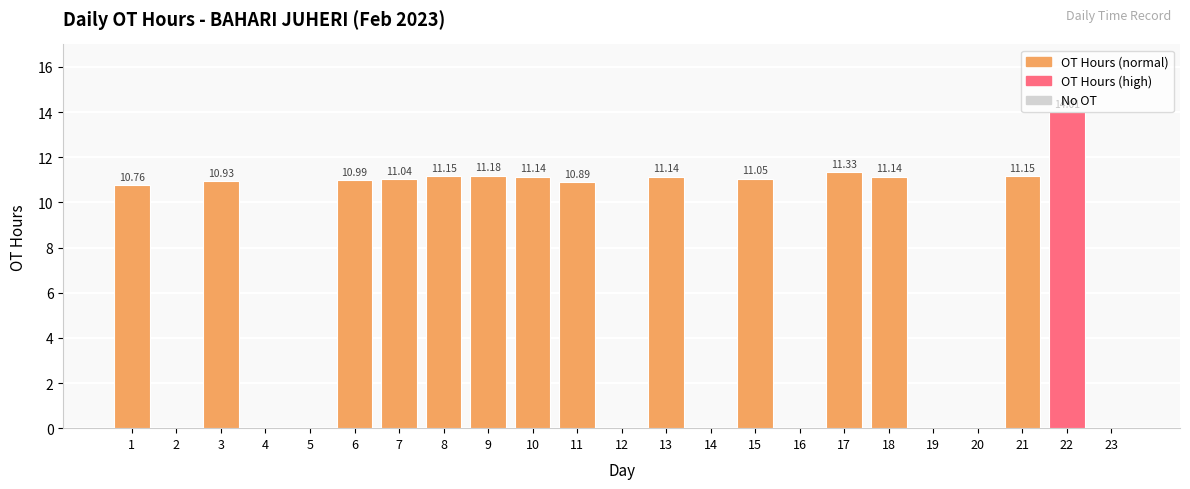

How many values are above zero?

14